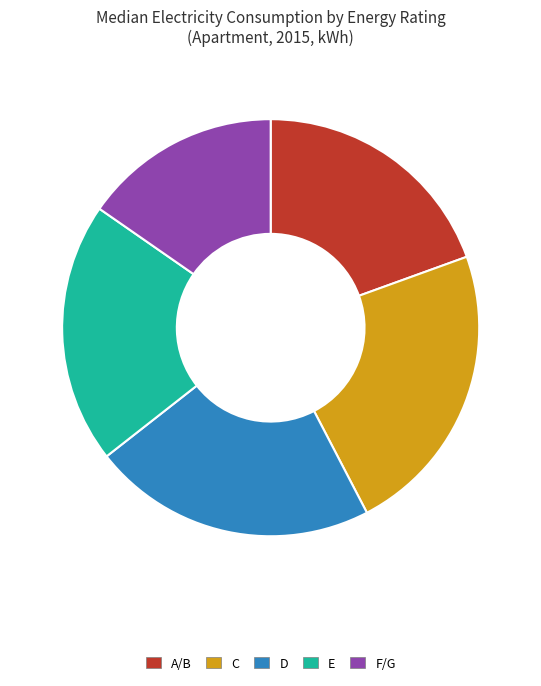

Is there a majority slice in this chart?

No